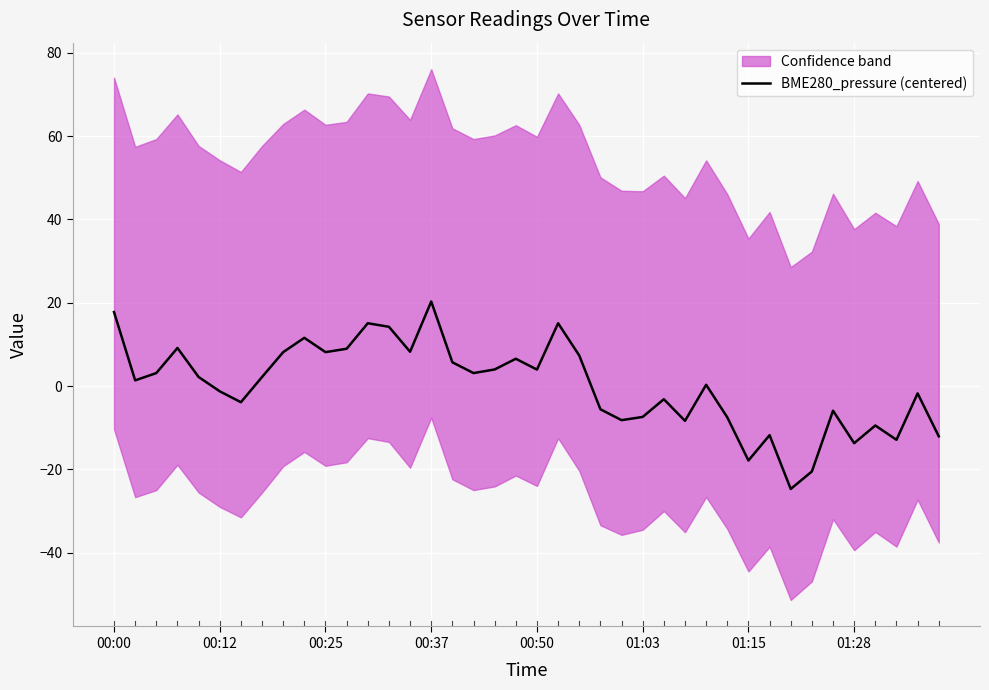

True or false: the data shows -0.7 at 38.

False